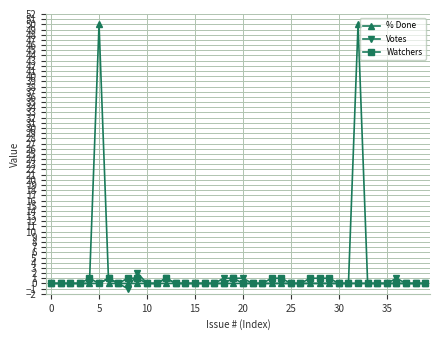

Which series has the largest range (max minus min)?

% Done